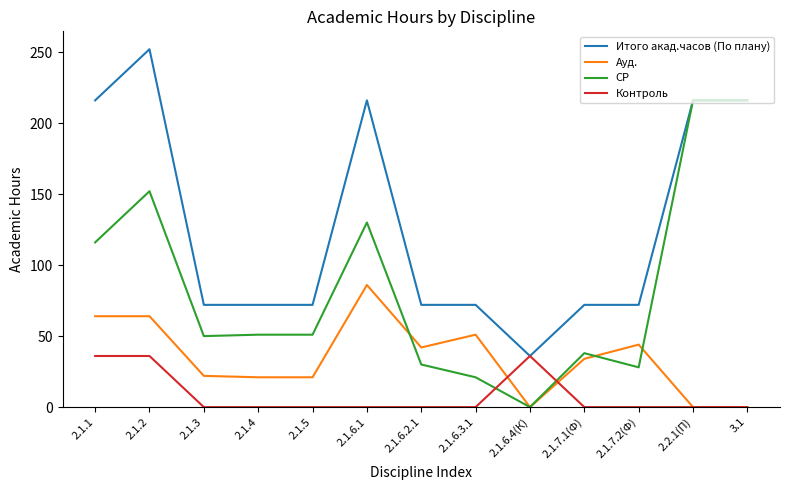

True or false: Контроль and СР intersect in this chart.

True